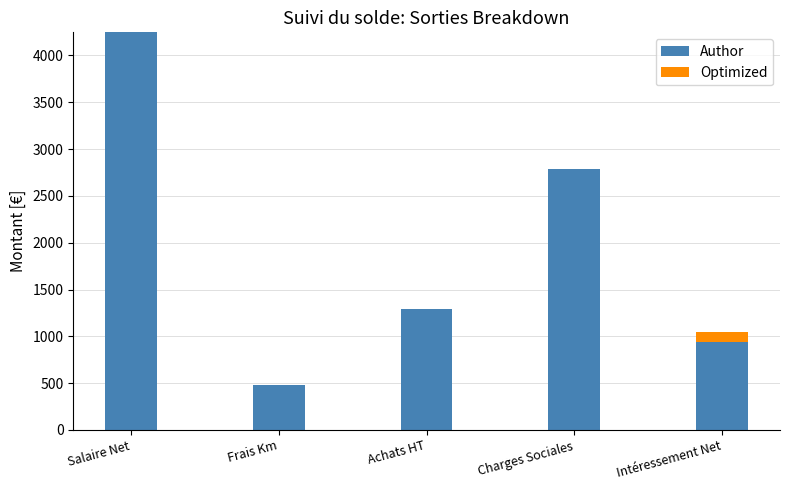

At which category is the sum across all series the highest?

Salaire Net